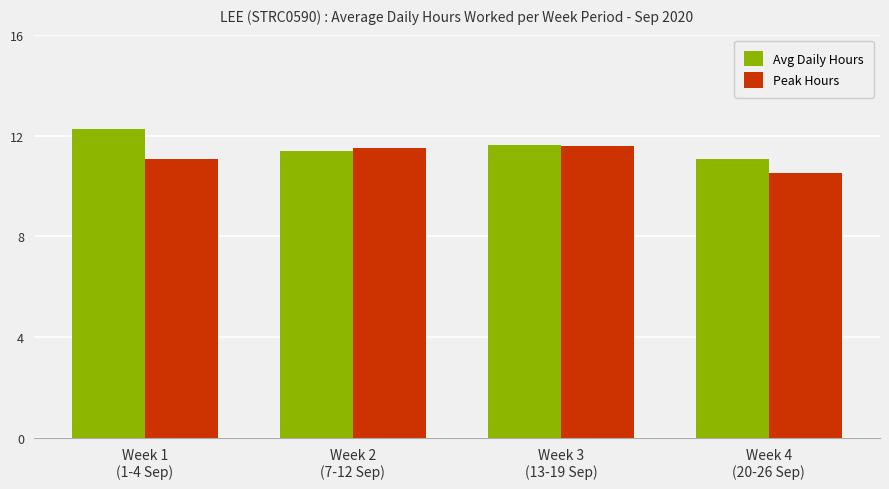

Rank the series by their maximum value, from highest to lowest.

Avg Daily Hours, Peak Hours